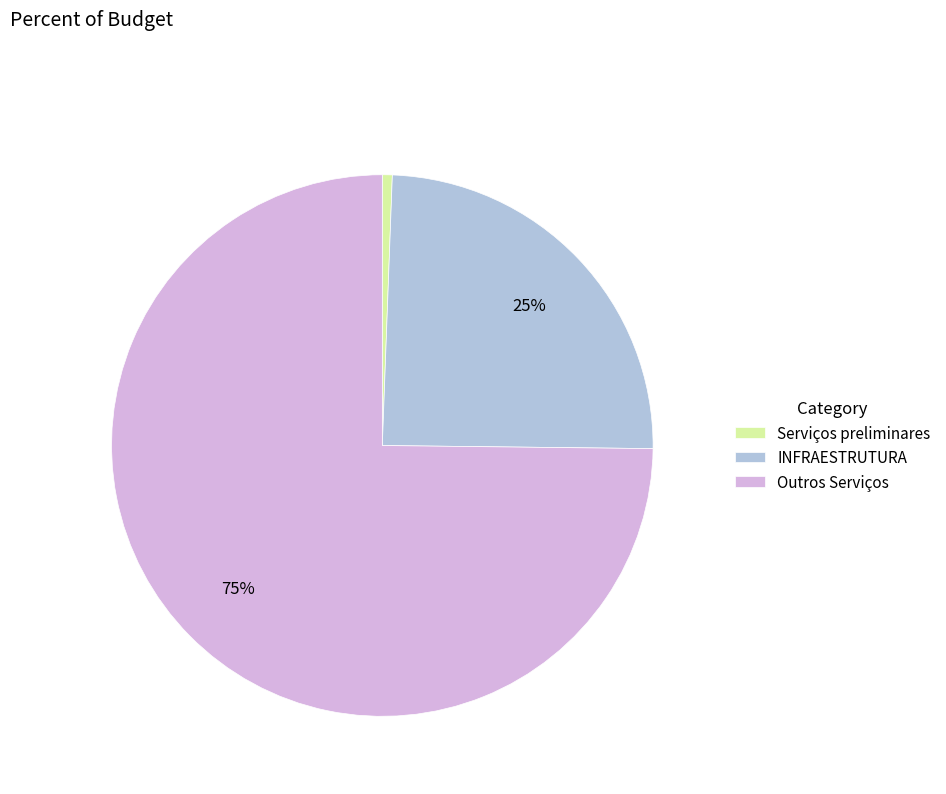

Which has a higher value, INFRAESTRUTURA or Serviços preliminares?

INFRAESTRUTURA